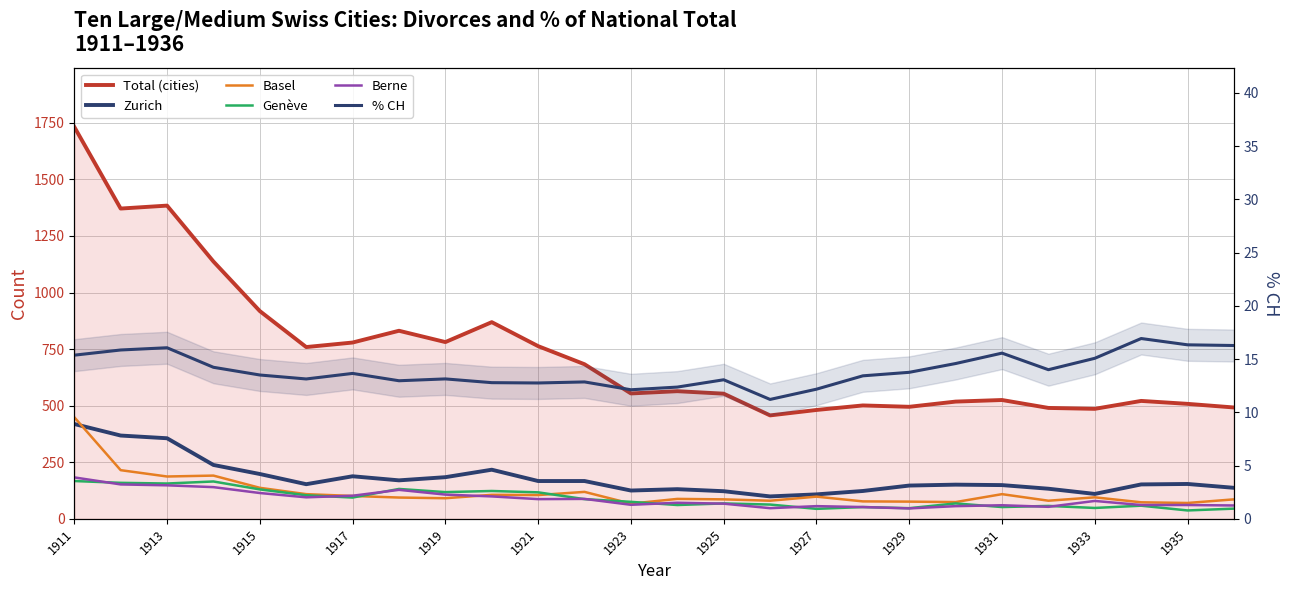

Read the Zurich value at 1921.

153.0